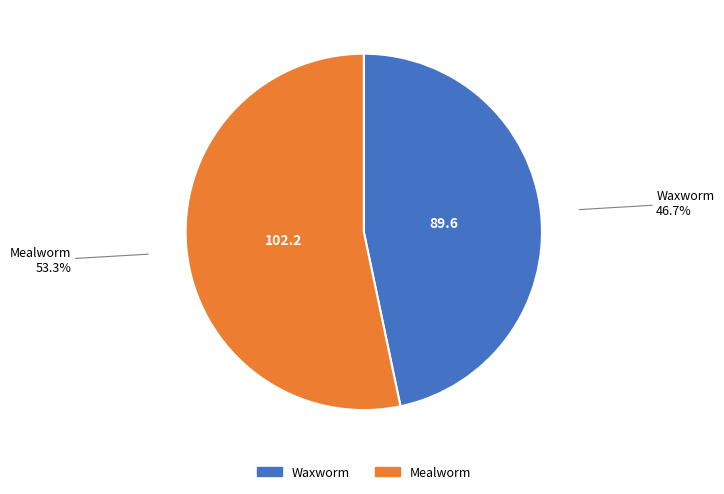

Do Waxworm and Mealworm together represent more than half of the pie?

Yes